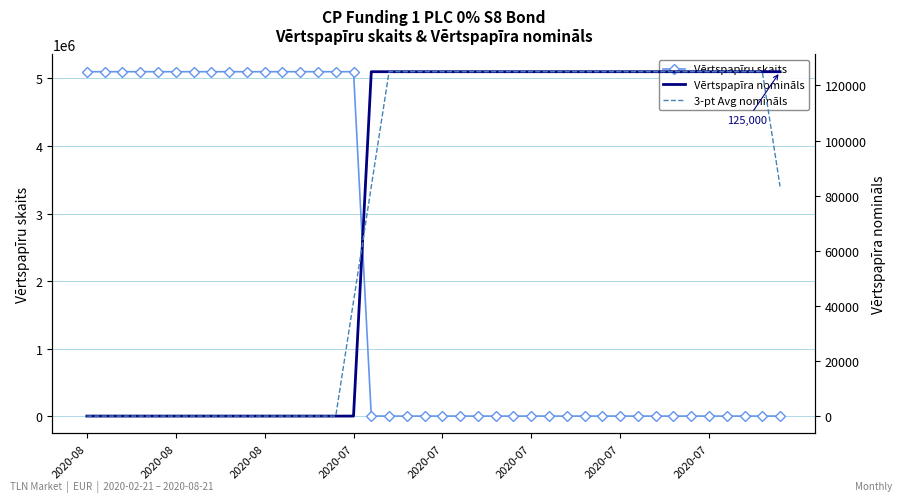

What is the difference between the Vērtspapīra nomināls values at 10 and 28?

124999.0